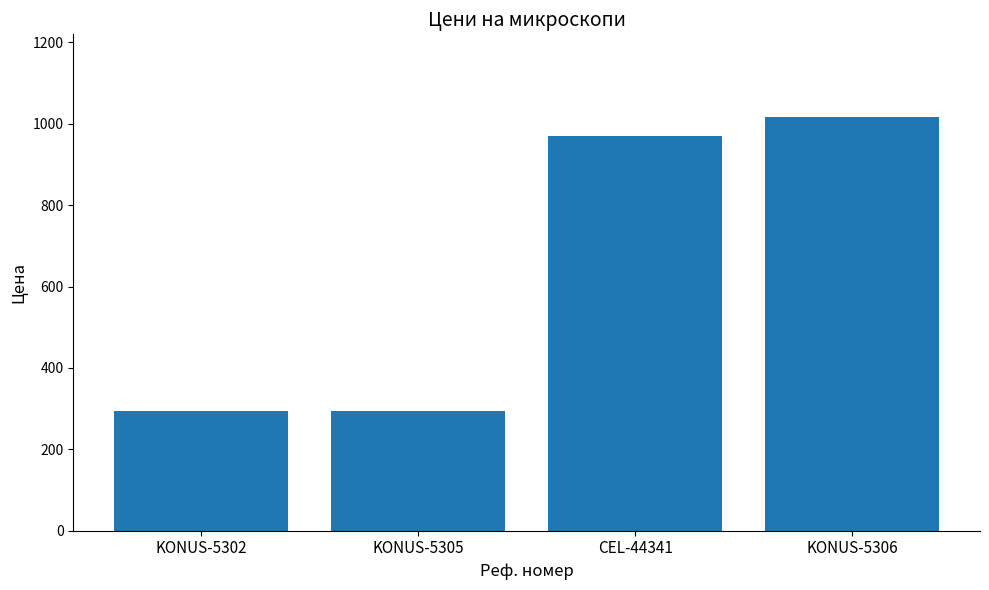

What is the label of the 1st bar from the left?

KONUS-5302